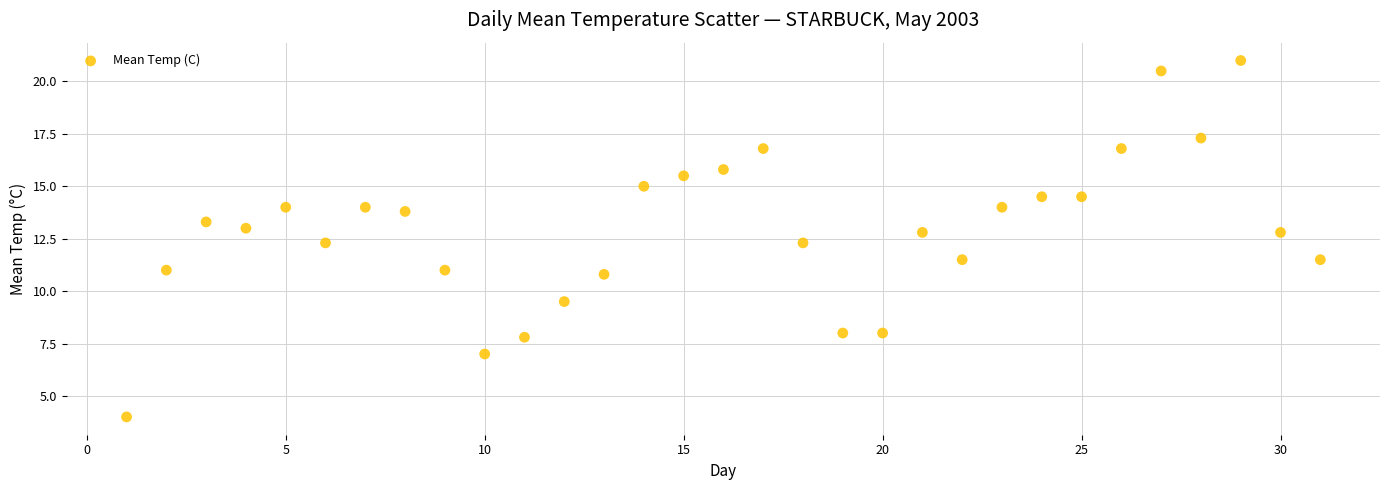

What is the range of X values (max minus min)?

30.0